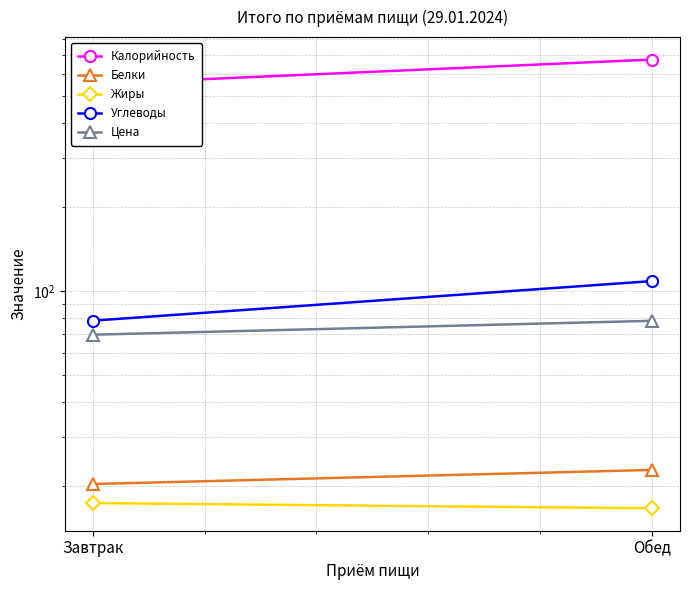

Which series has the largest total across all categories?

Калорийность